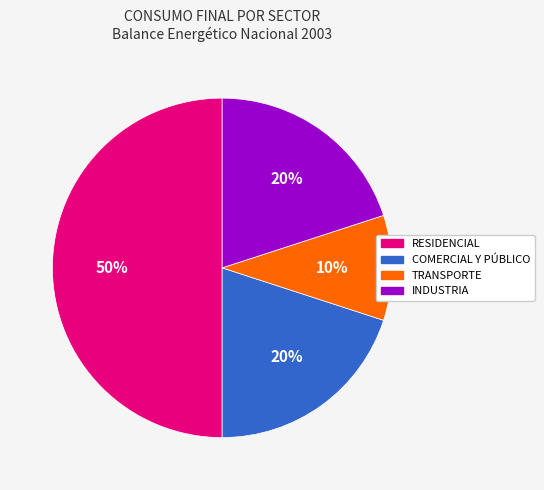

To the nearest percent, what is the difference between the largest and smallest slice percentages?

40%